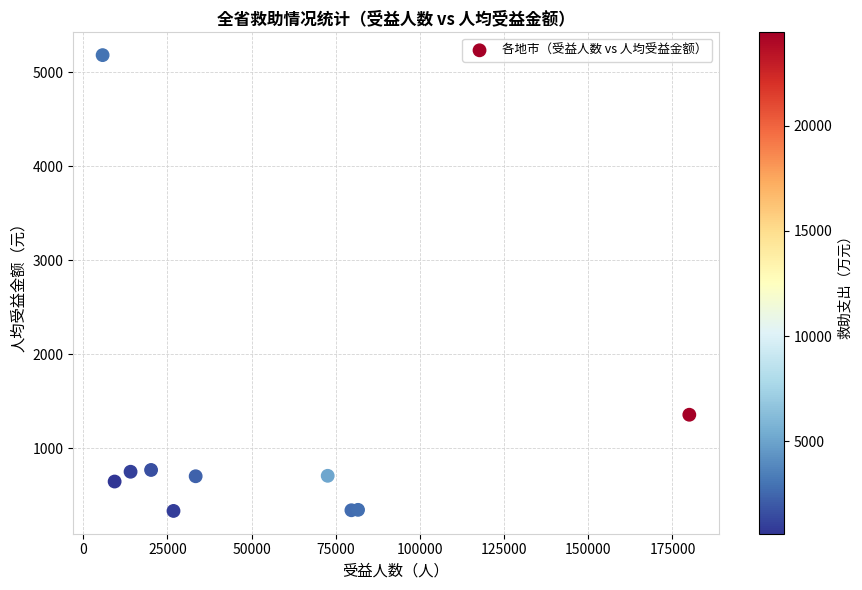

What is the average X value?

52349.8